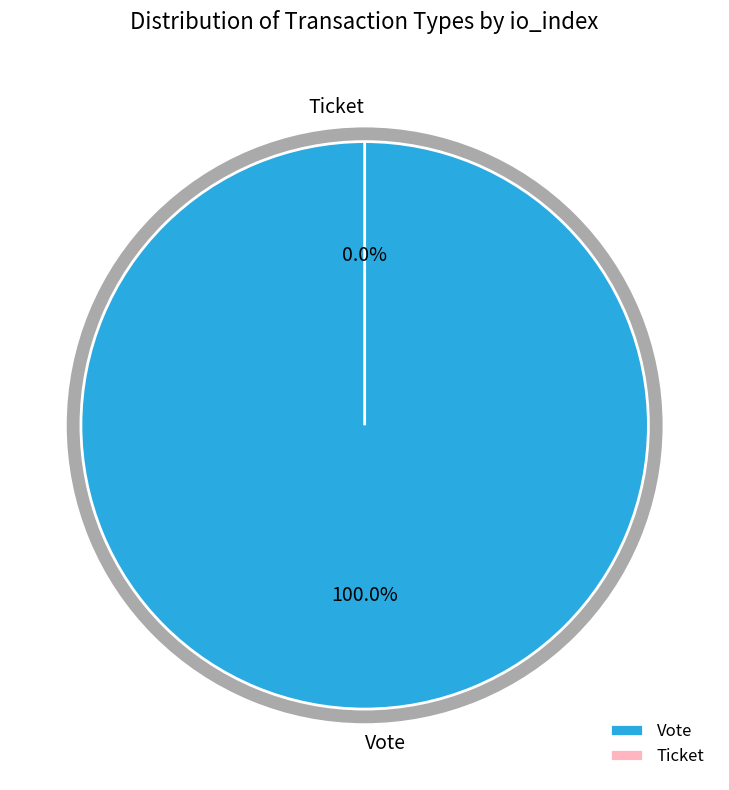

Which slice is the largest?

Vote